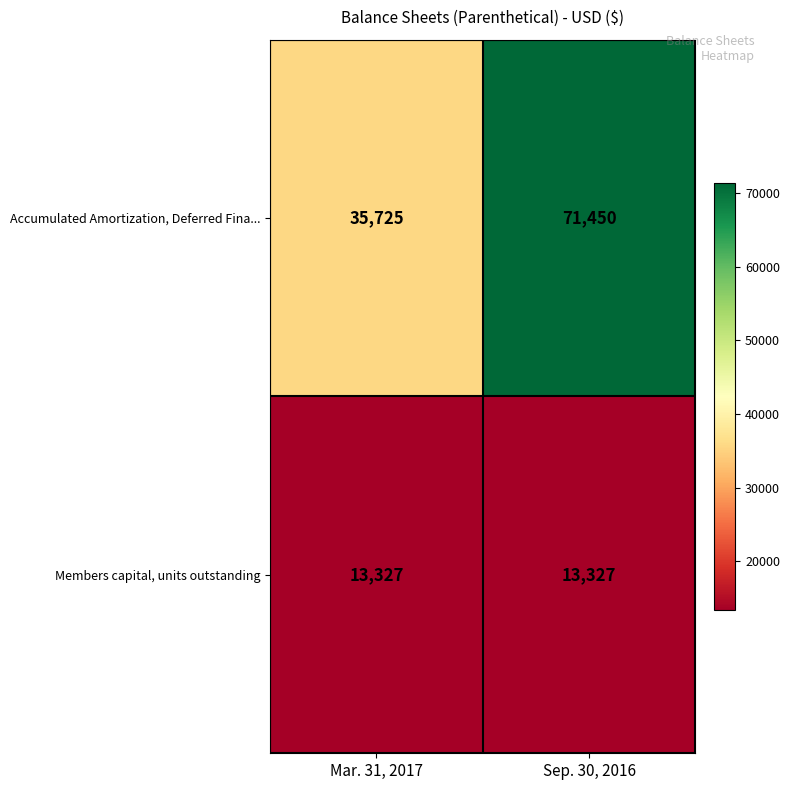

What is the total value across all series at Mar. 31, 2017?

49052